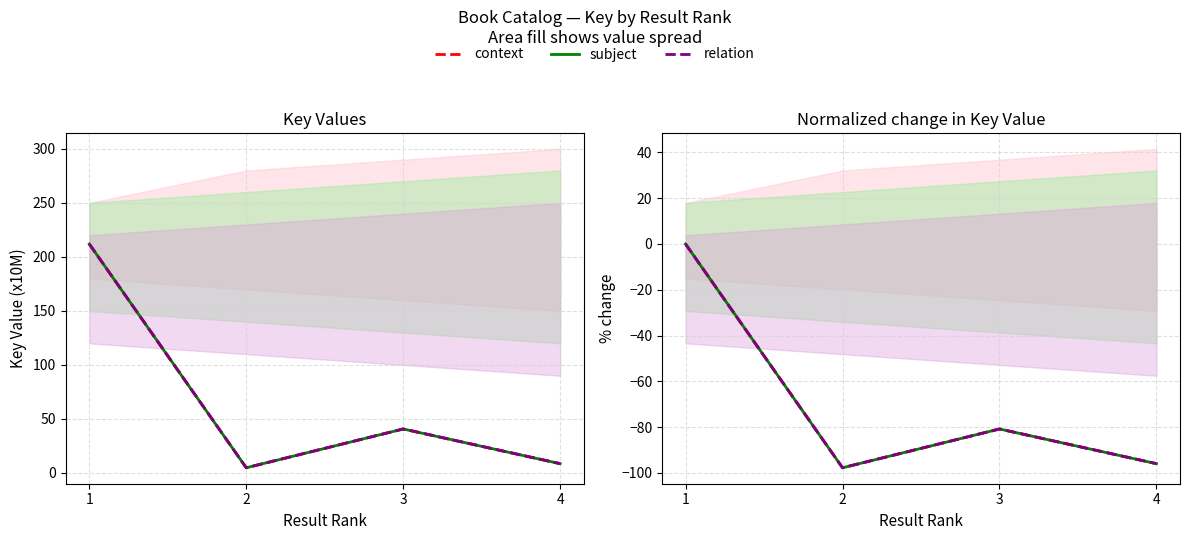

Does the chart display data point markers on the line(s)?

No